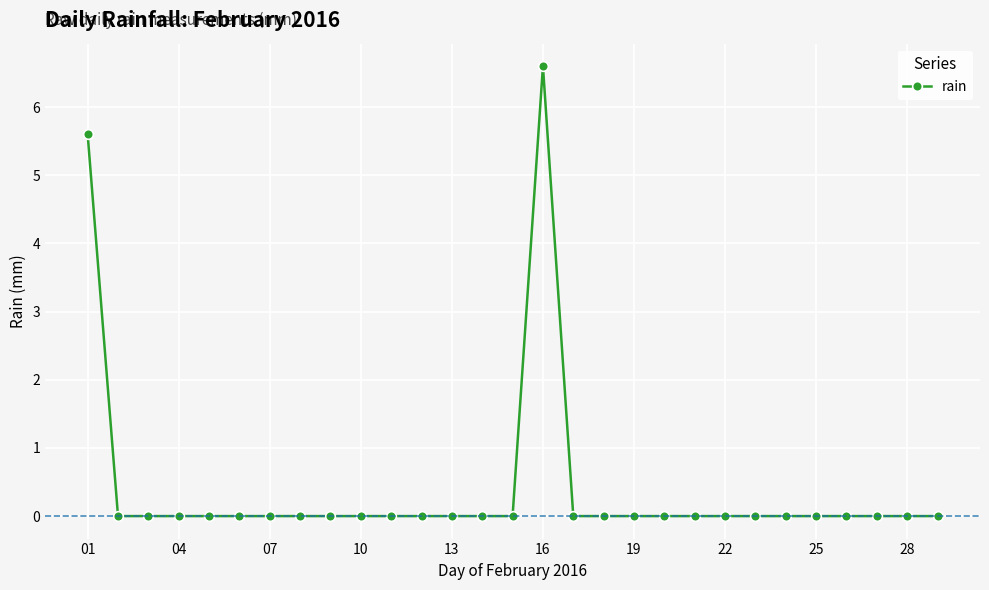

What is the maximum value shown in the chart?

6.6